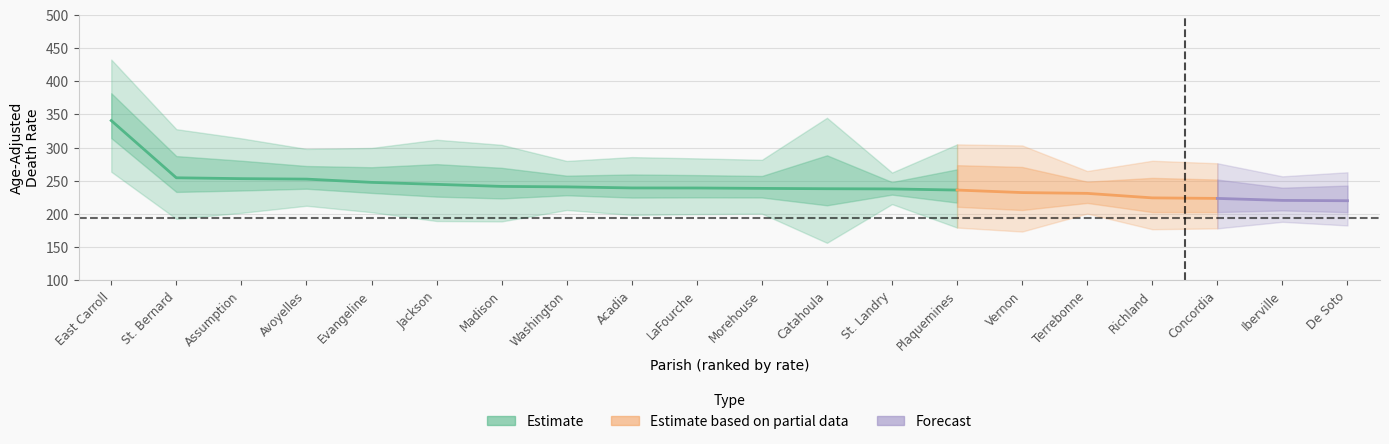

How many lines are shown in the chart?

3